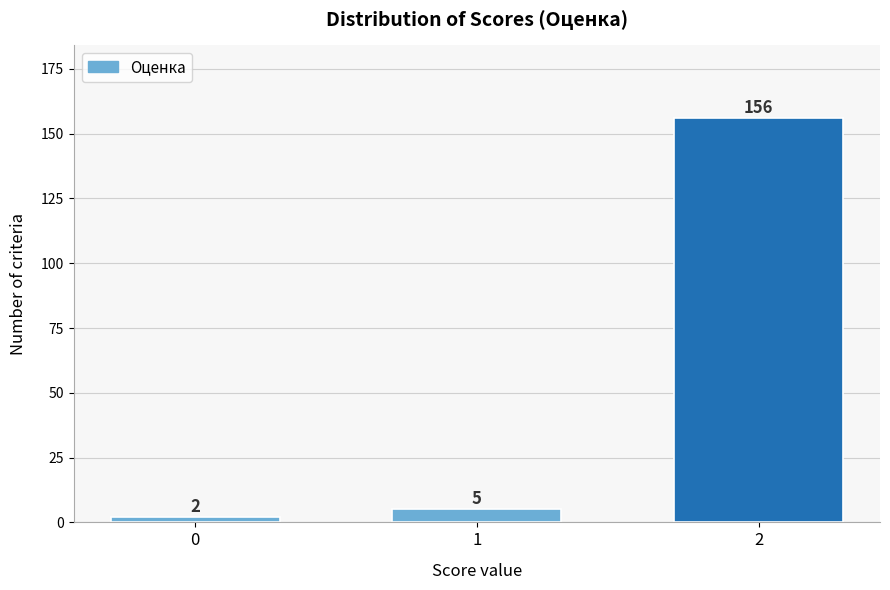

Reading left to right, what are all the values shown in this chart?

0=2	1=5	2=156